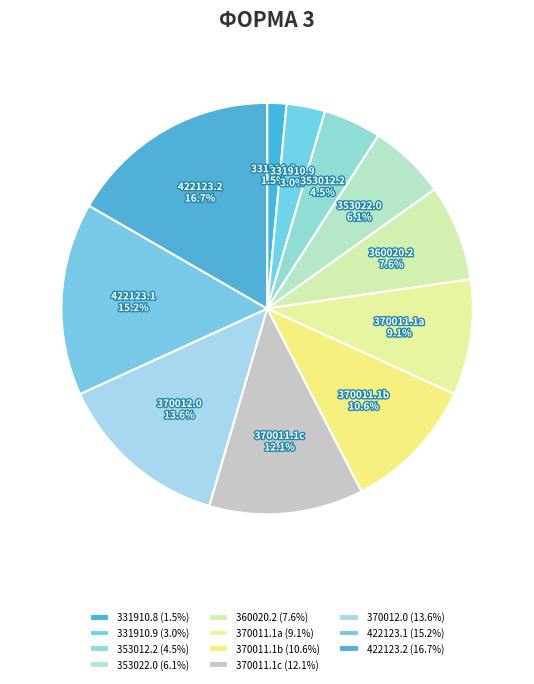

Does 370011.1c represent more than half of the total?

No